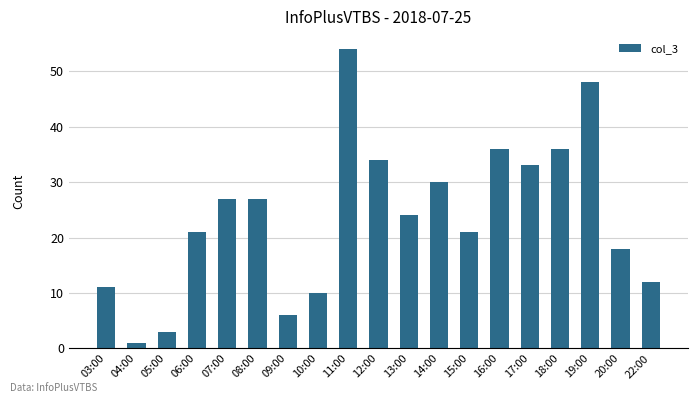

What is the value of the 4th bar from the left?

21